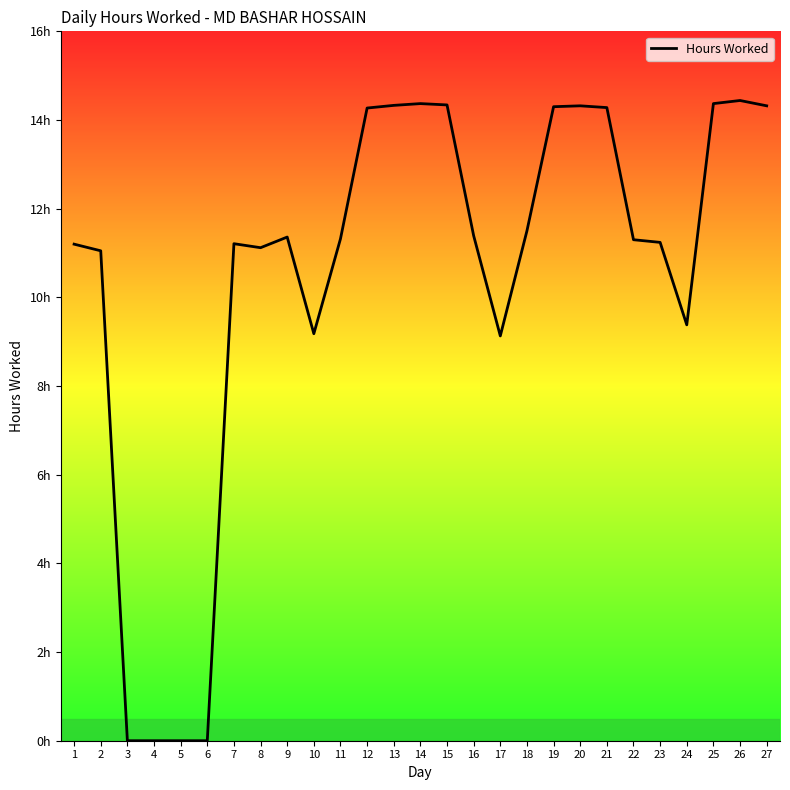

What value does the data have at 17?

9.1